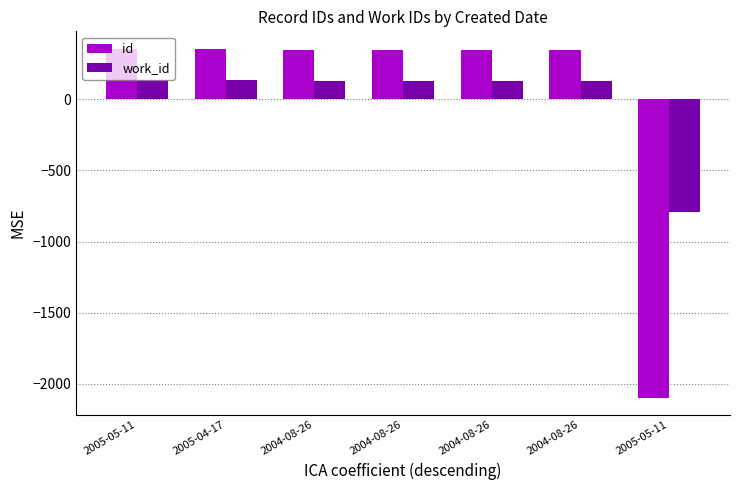

Count the number of categories in the chart.

7